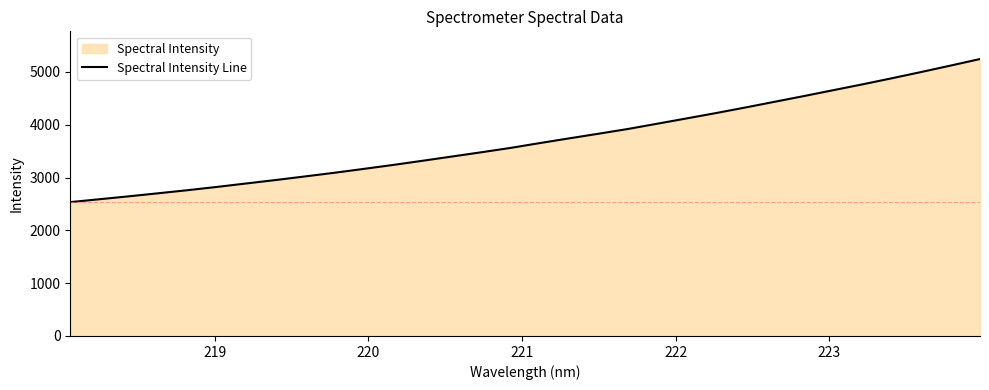

What is the difference between the maximum and minimum values?

2709.2